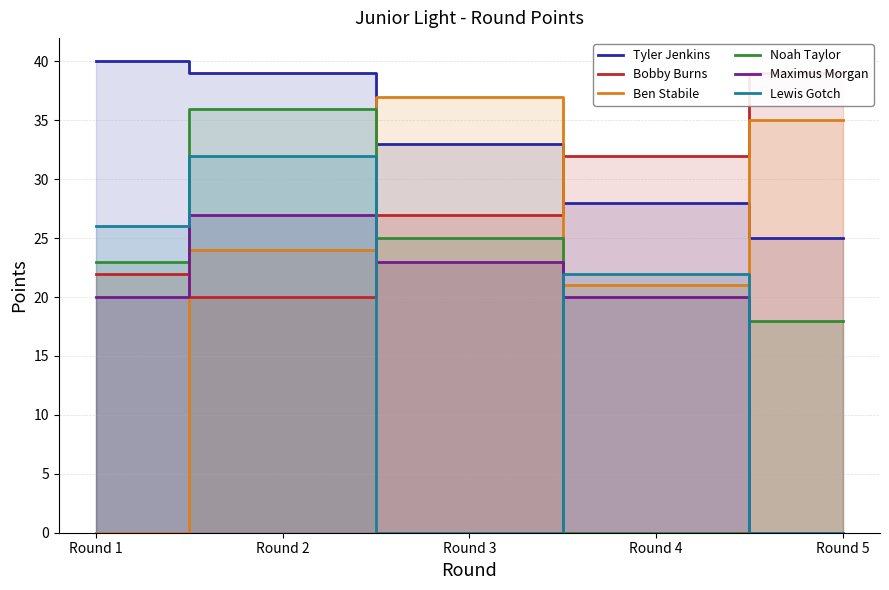

Reading left to right, transcribe all the data shown in this chart.

Tyler Jenkins: 40	39	33	28	25
Bobby Burns: 22	20	27	32	39
Ben Stabile: 0	24	37	21	35
Noah Taylor: 23	36	25	0	18
Maximus Morgan: 20	27	23	20	0
Lewis Gotch: 26	32	0	22	0